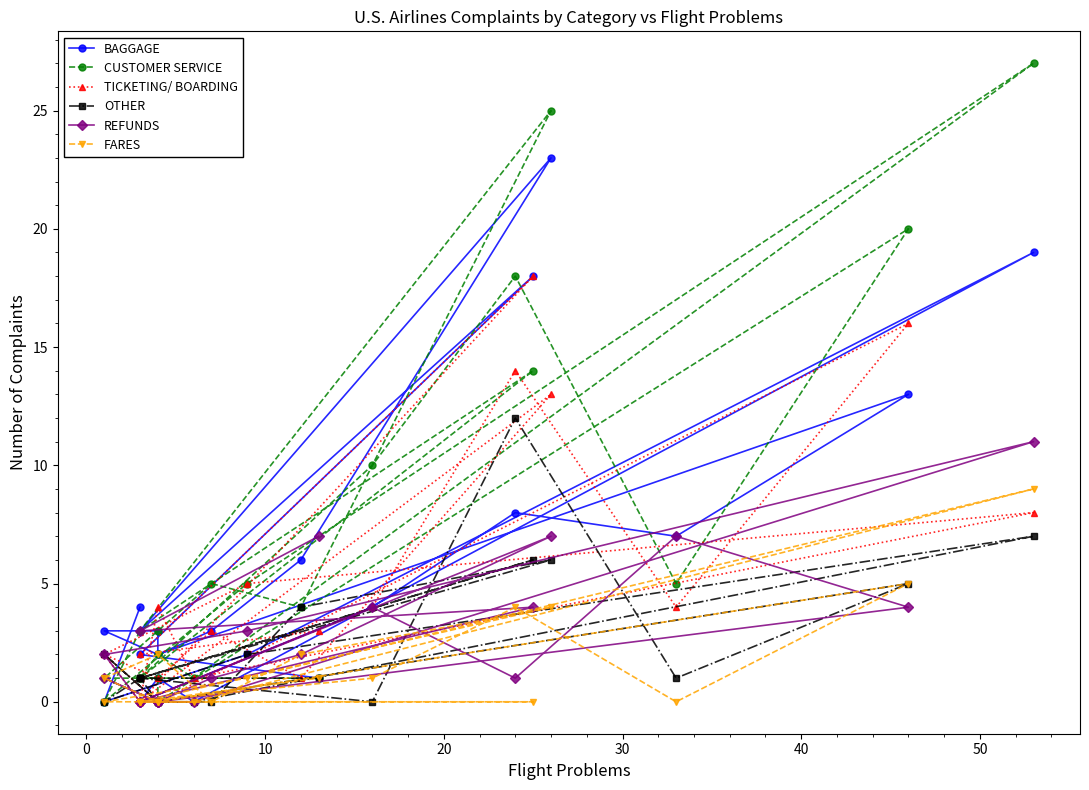

What are all the series names shown in the legend?

BAGGAGE, CUSTOMER SERVICE, TICKETING/ BOARDING, OTHER, REFUNDS, FARES